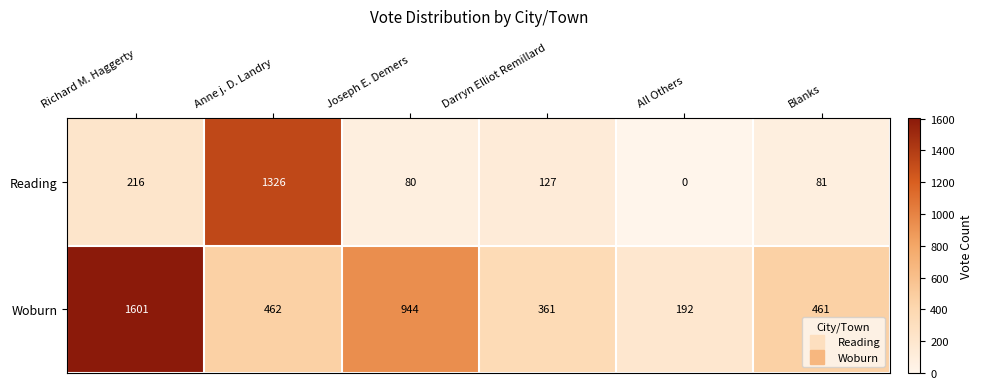

How many data points does each series have?

6